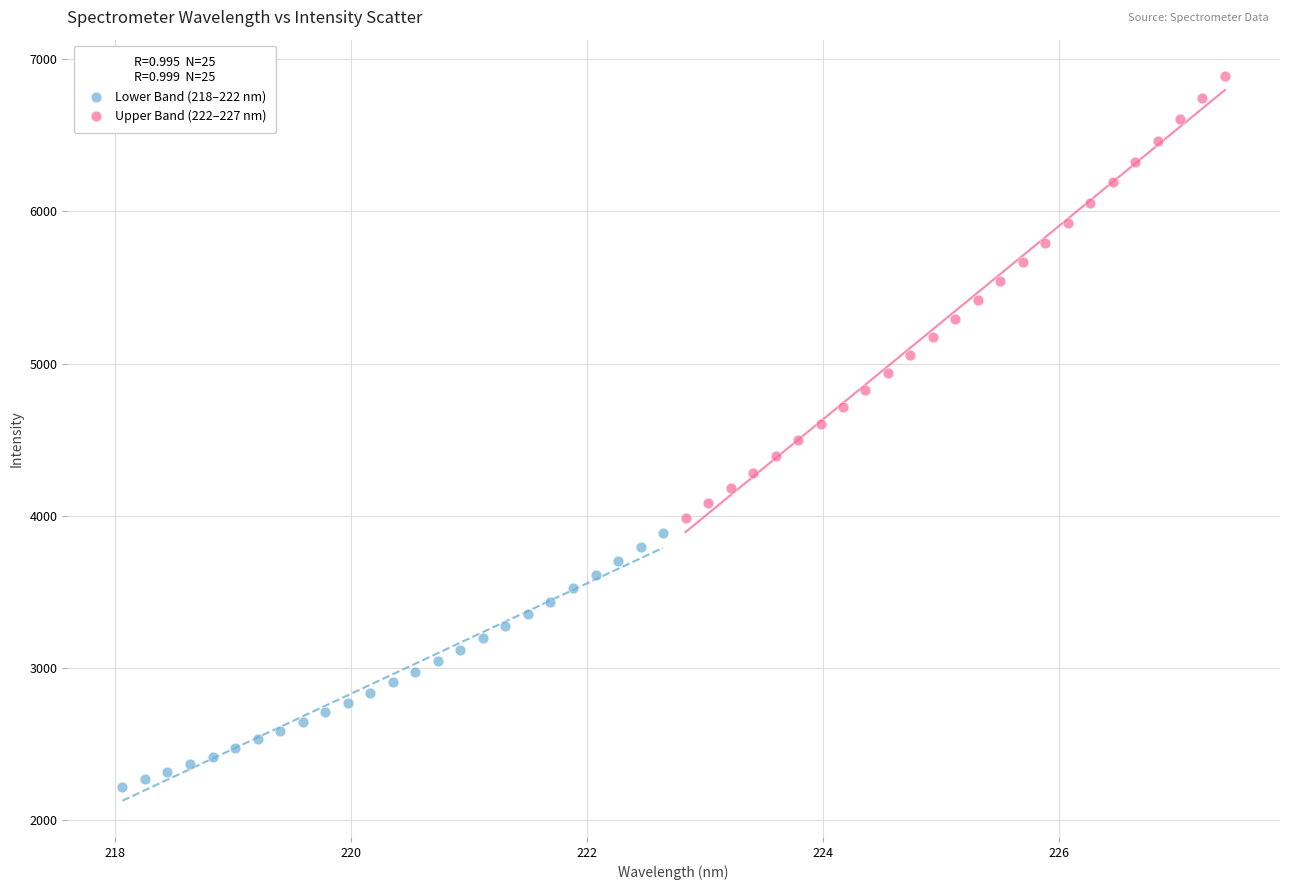

Which series contains the highest Y value?

Upper Band (222–227 nm)